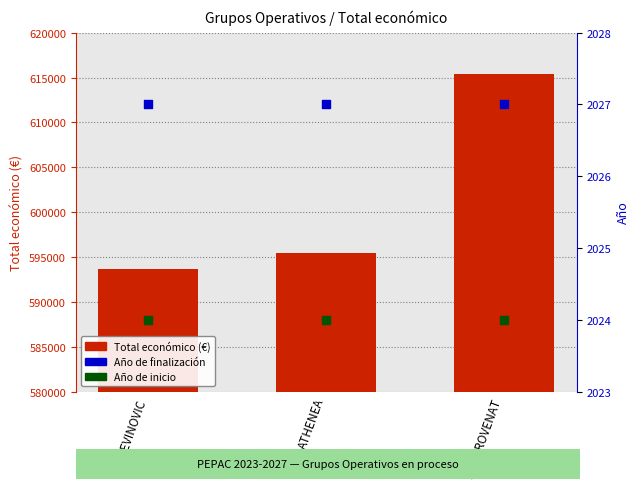

Which series contains the lowest Y value?

Año de inicio